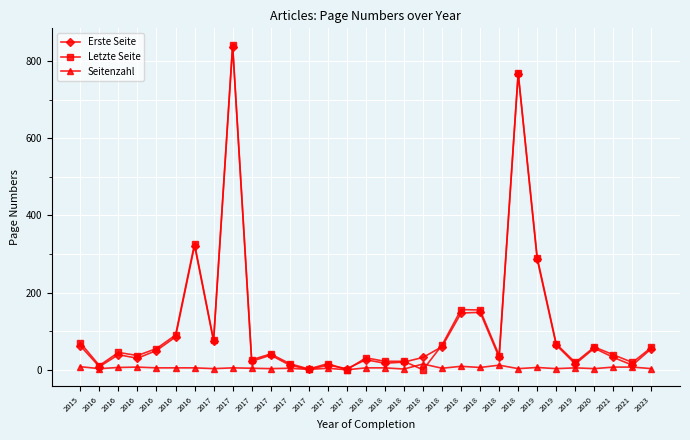

Where is the first local maximum for Erste Seite?

2016